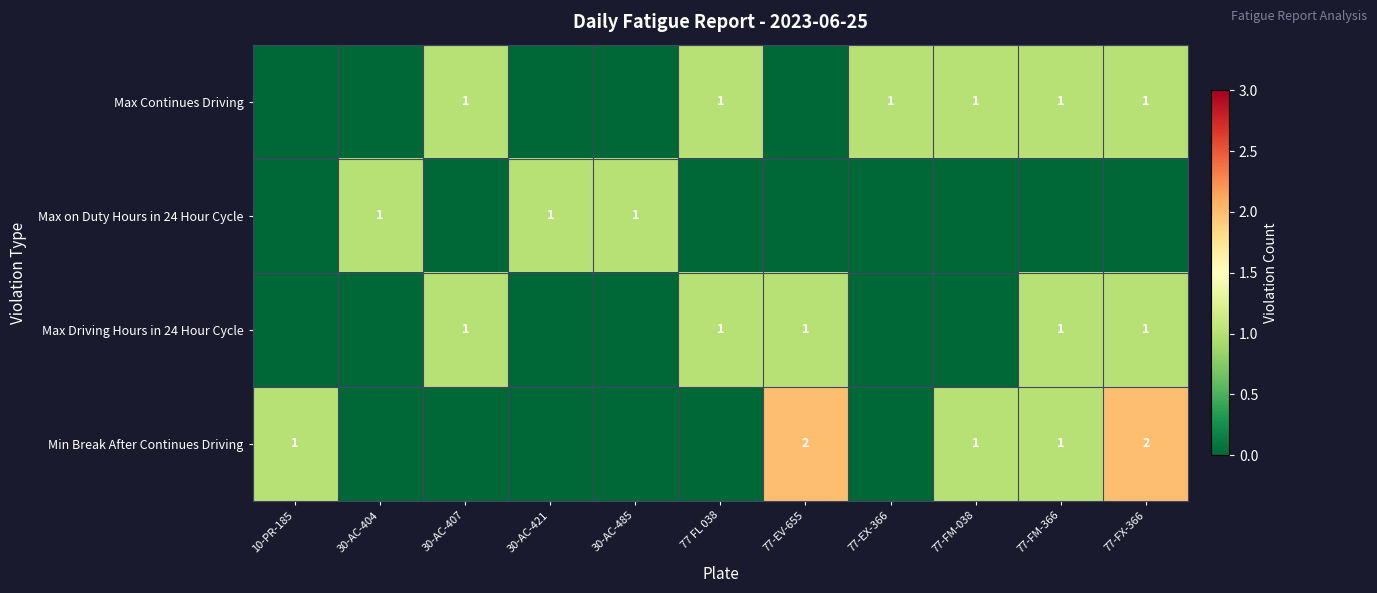

Which has a higher value, 77-FM-366 or 30-AC-404?

77-FM-366